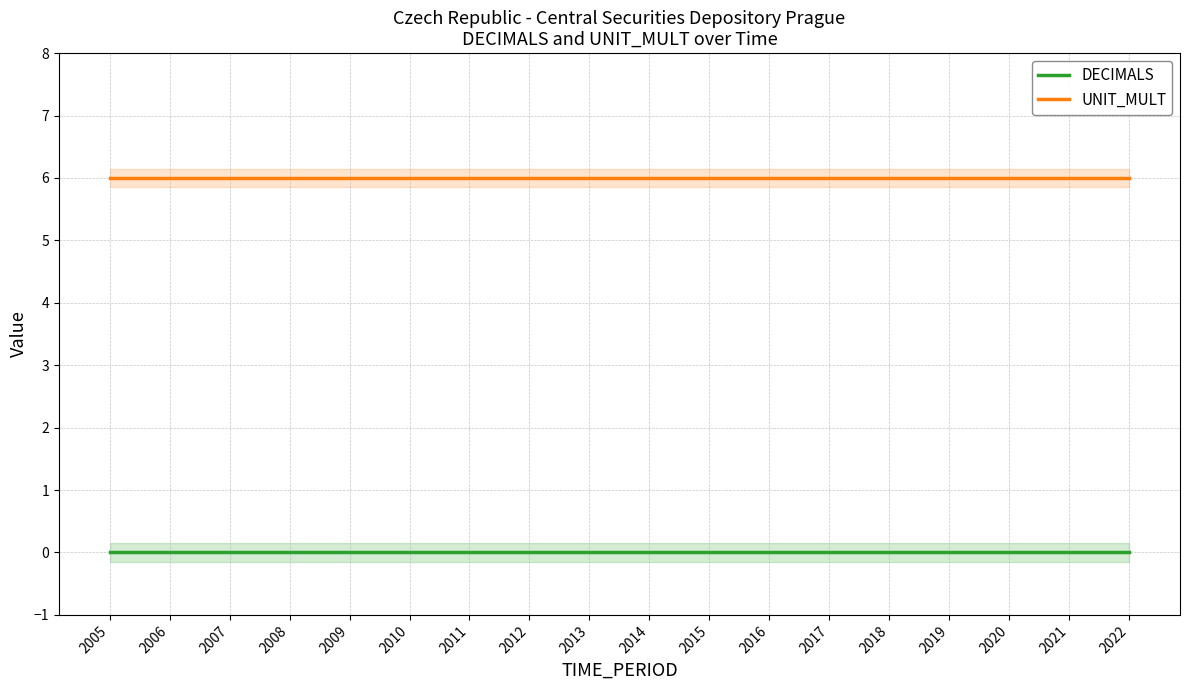

Which category has the lowest value in the DECIMALS series?

2005